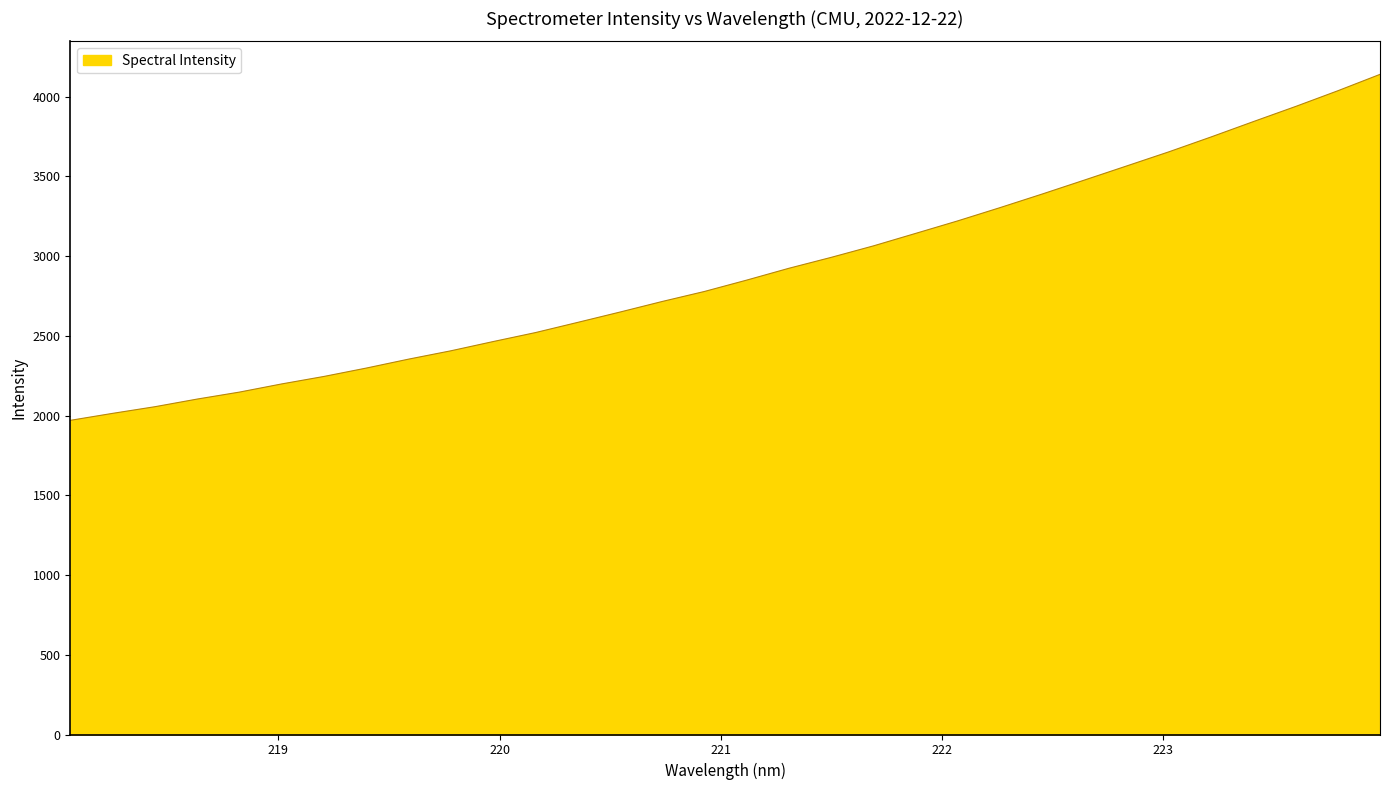

What is the difference between the maximum and minimum values?

2169.9